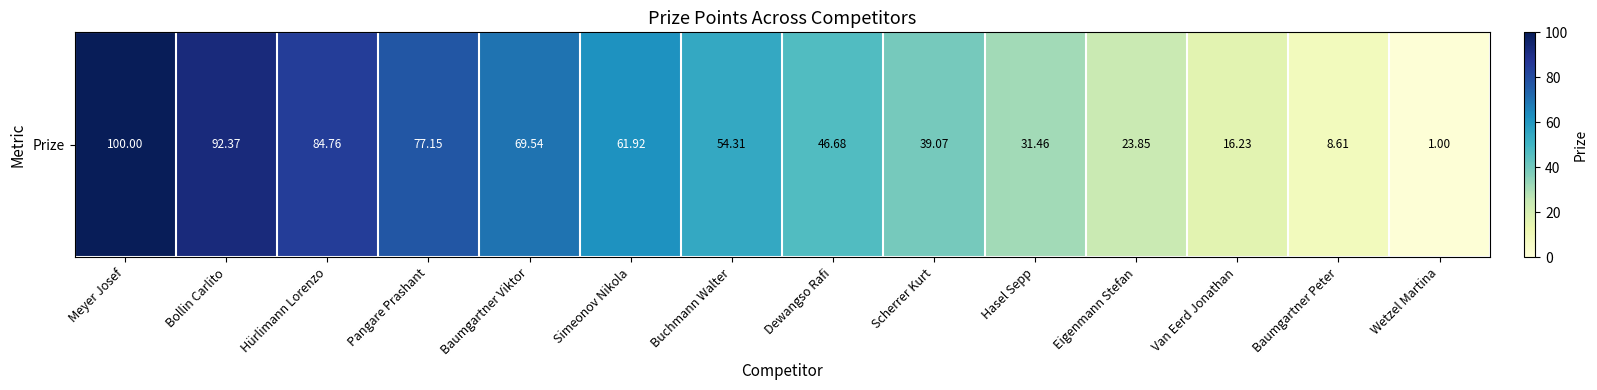

Where is the data nearest to the value 50?

Dewangso Rafi